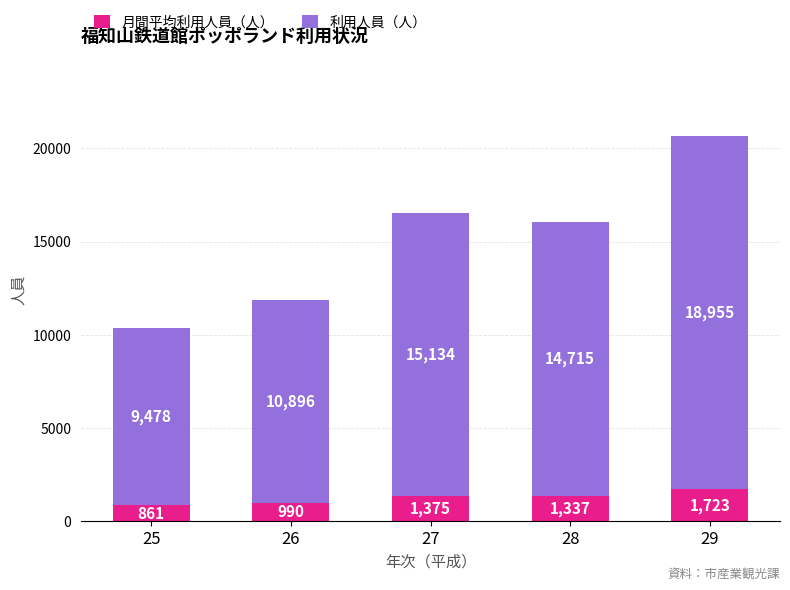

What is the total value across all series at 25?

10339